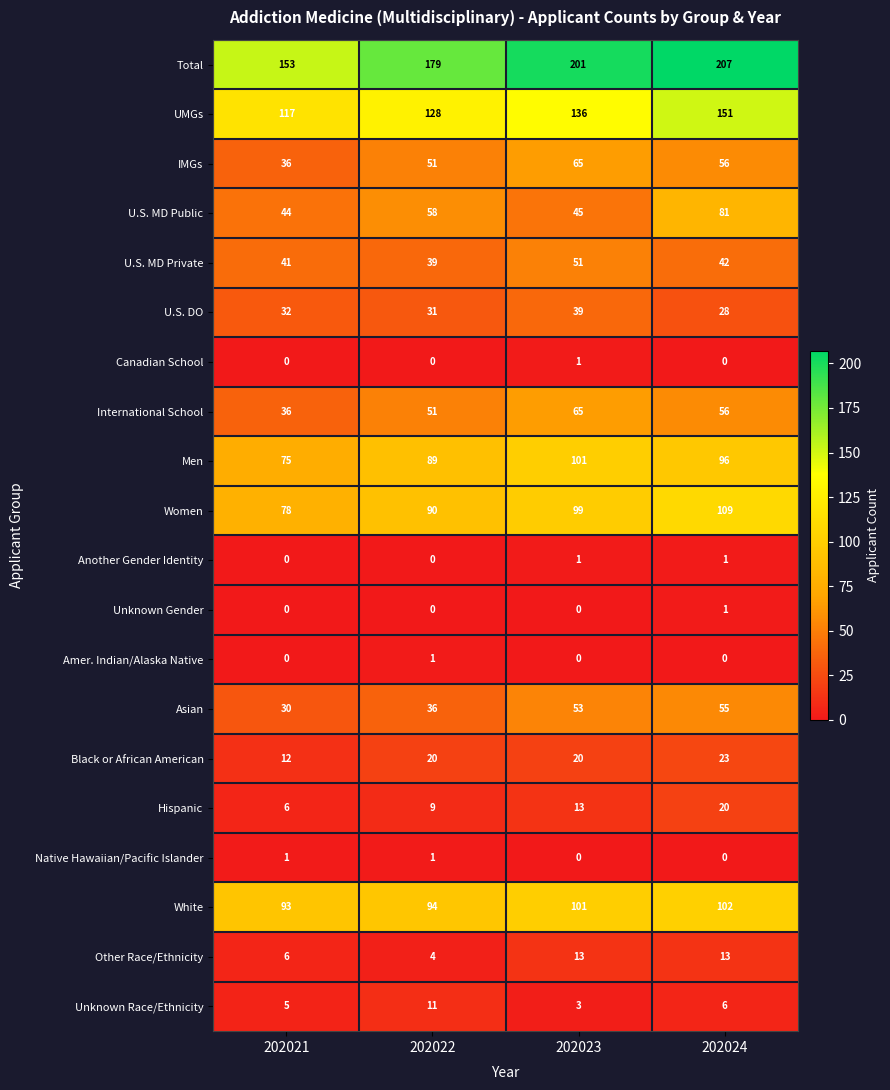

Is it true that Canadian School equals 0 at 202021?

True